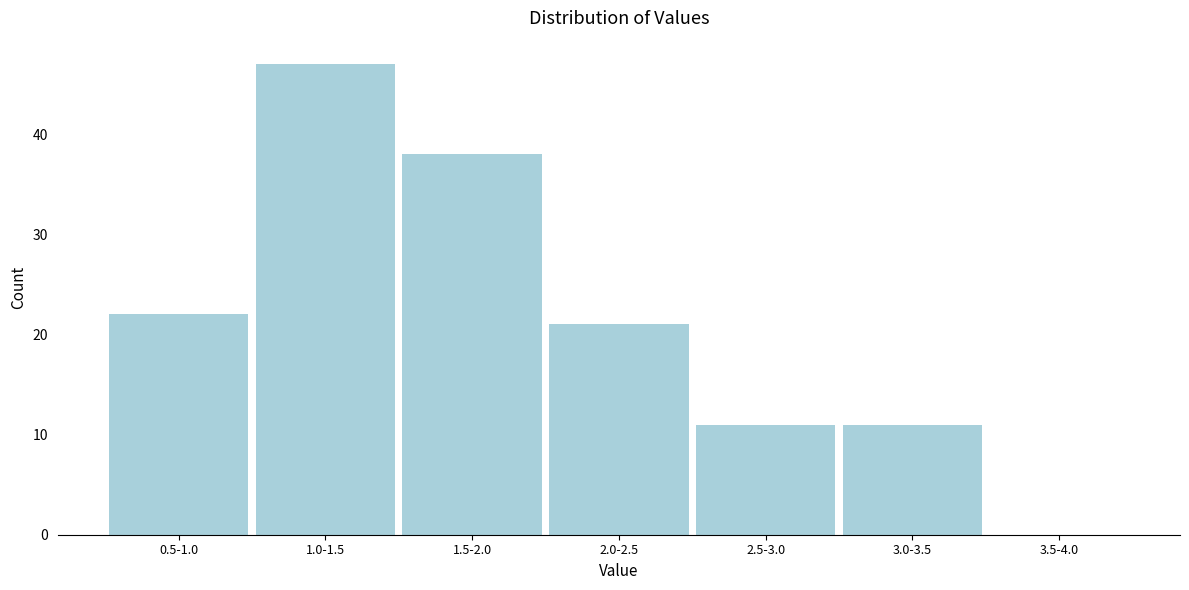

Reading left to right, extract all data points from this chart.

0.5-1.0=22	1.0-1.5=47	1.5-2.0=38	2.0-2.5=21	2.5-3.0=11	3.0-3.5=11	3.5-4.0=0